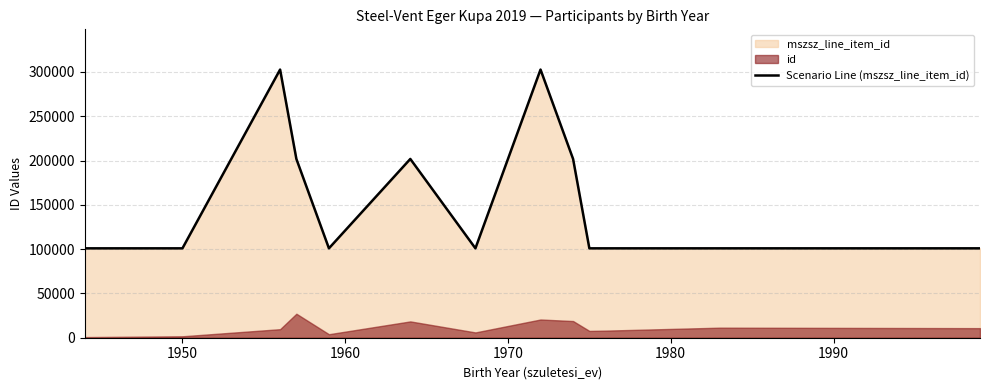

Reading left to right, list all the values displayed in this chart.

100882	100882	302648	201766	100882	201765	100884	302650	201766	100882	100882	100883	100884